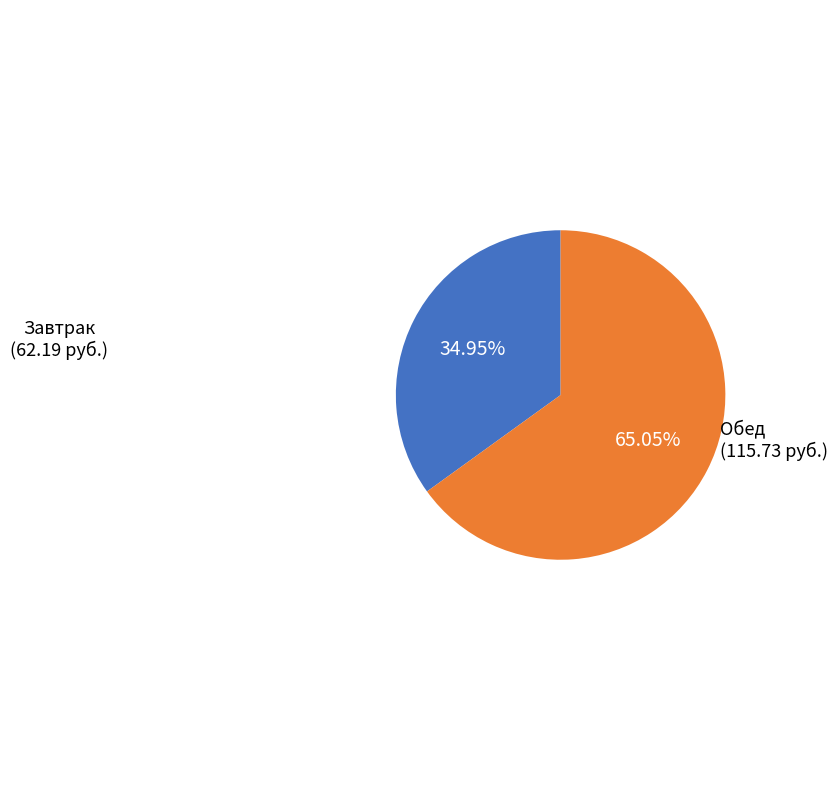

Rank the categories by value from lowest to highest.

Завтрак, Обед